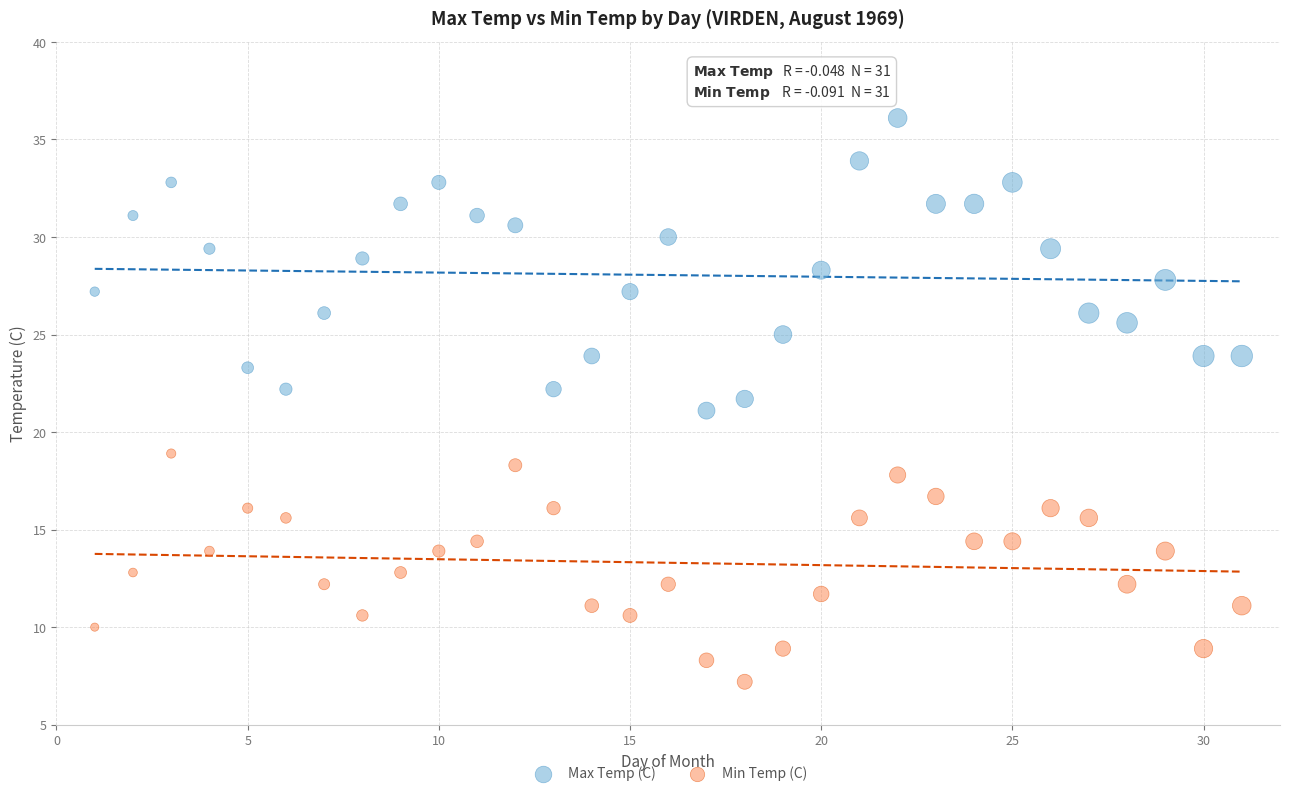

What is the X range (max minus min) for the scatter plot?

30.0